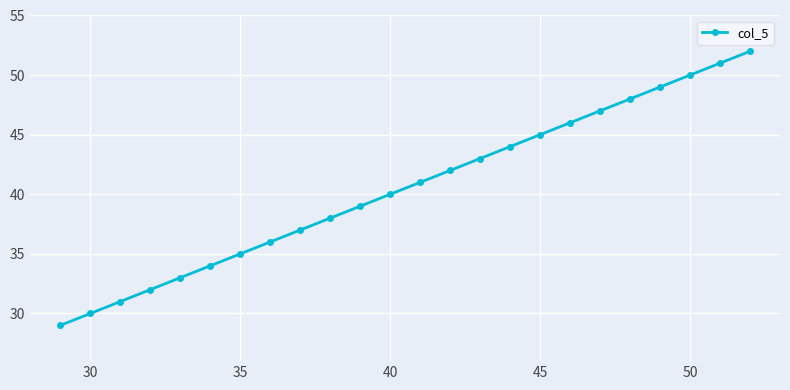

Reading left to right, what are all the values shown in this chart?

29	30	31	32	33	34	35	36	37	38	39	40	41	42	43	44	45	46	47	48	49	50	51	52